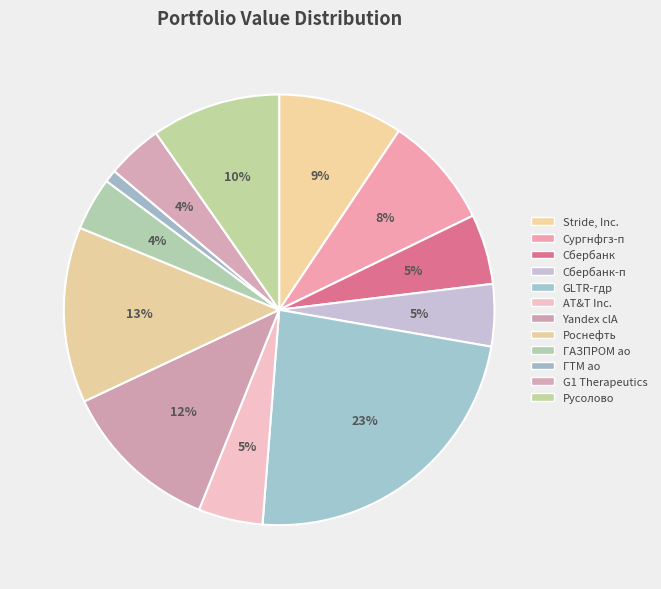

To the nearest percent, what percentage of the pie is Роснефть?

13%